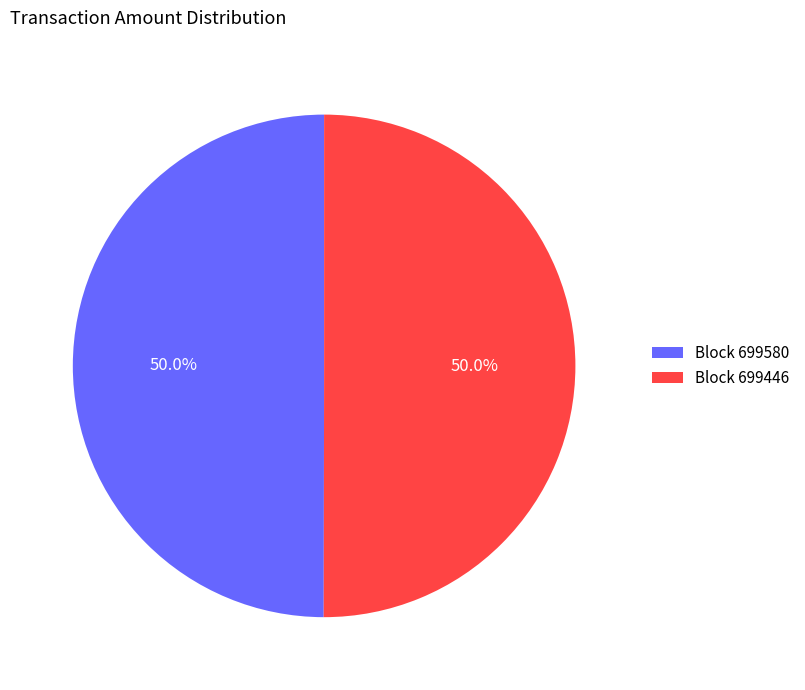

Approximately how many times larger is the value at Block 699580 compared to Block 699446?

1.0